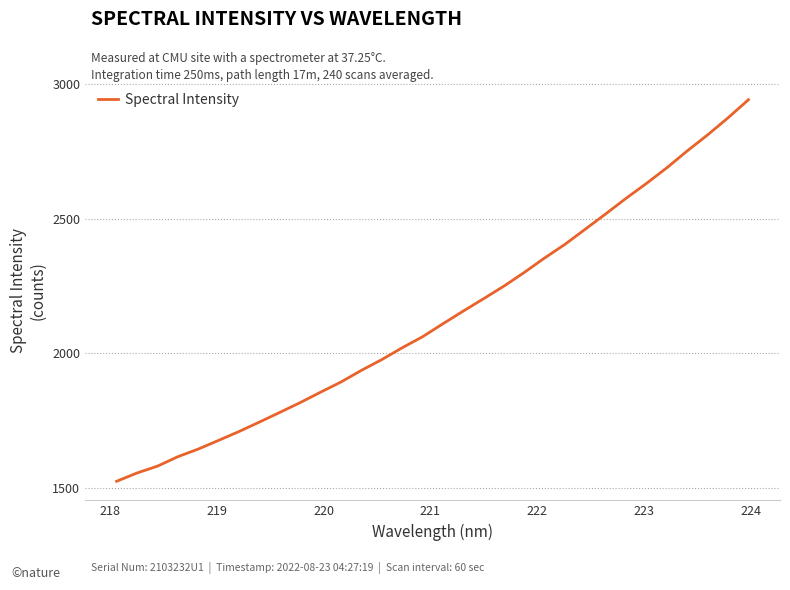

True or false: there are more than 0 points higher than both neighbors.

False